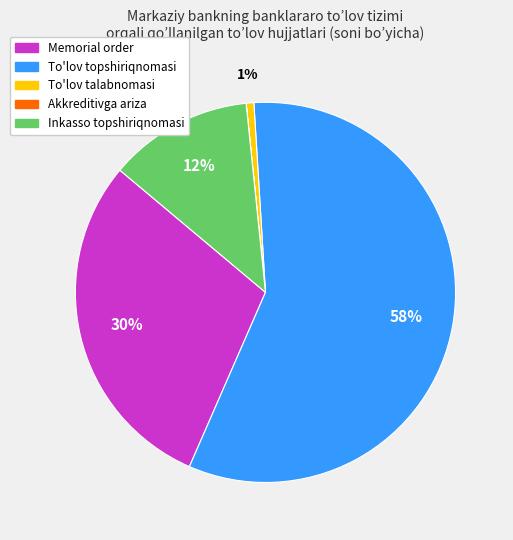

Do Inkasso topshiriqnomasi and To'lov talabnomasi together represent more than half of the pie?

No